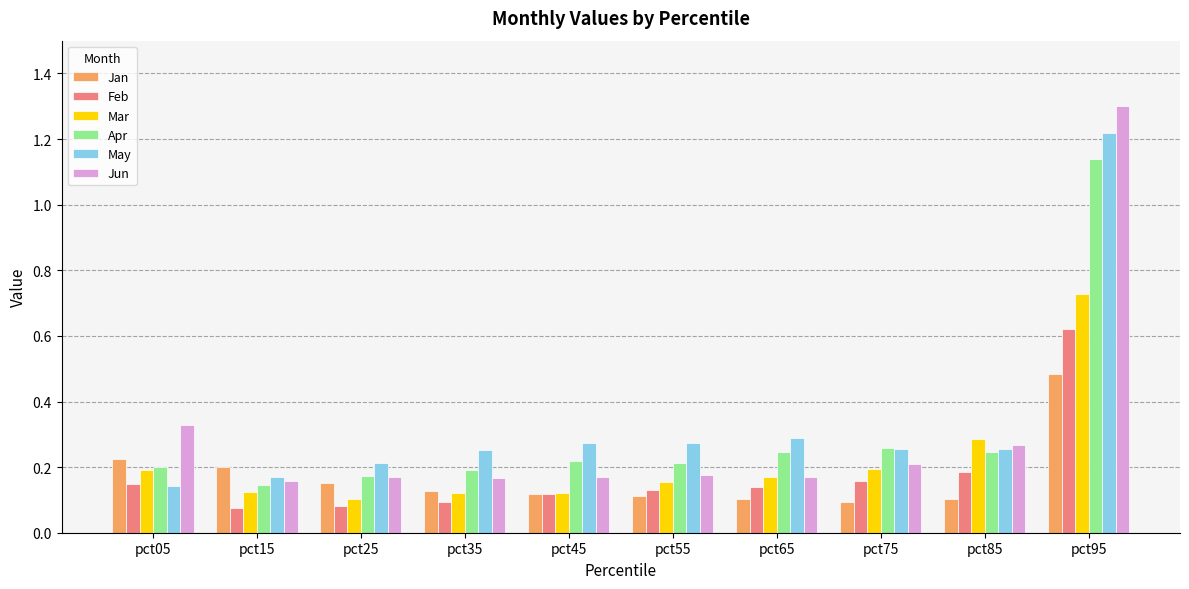

True or false: Mar has a value of 0.2 at pct55.

True